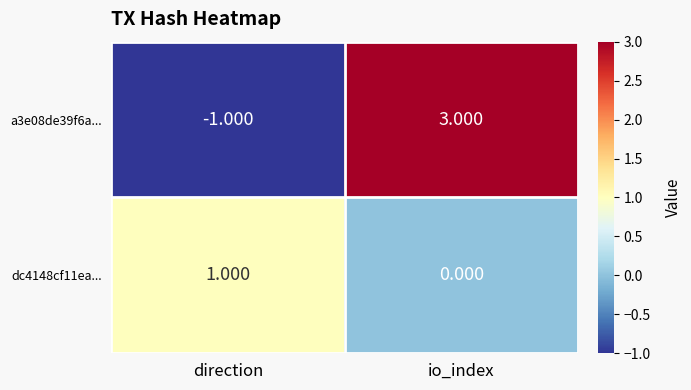

Where is dc4148cf11ea... nearest to the value 0?

io_index